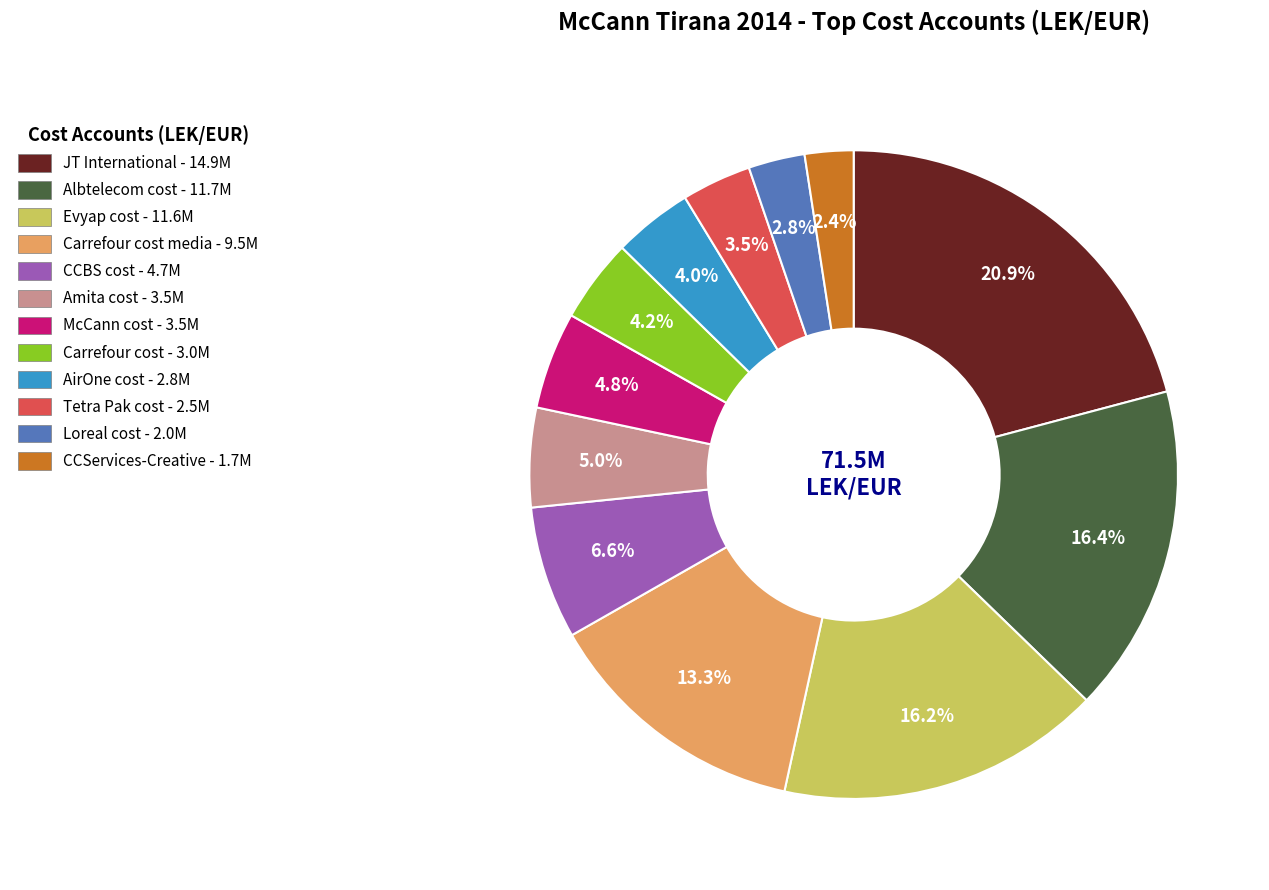

Does any single category account for the majority?

No